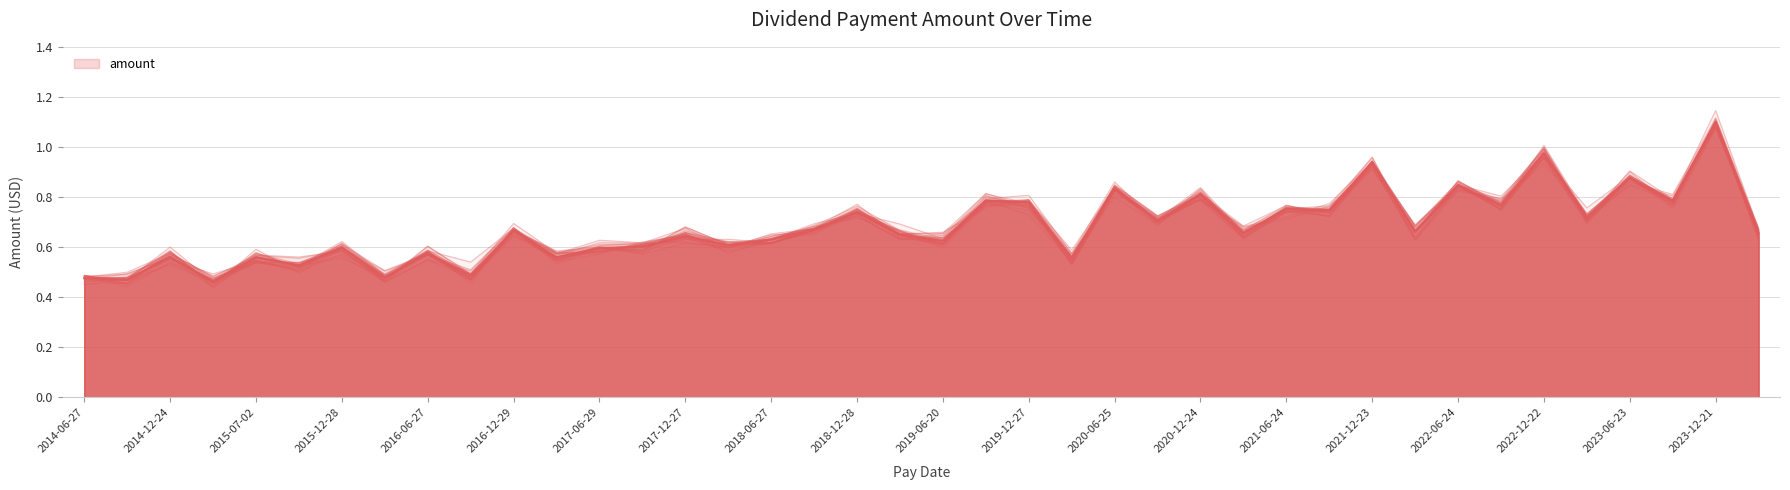

How many categories are shown in the chart?

40